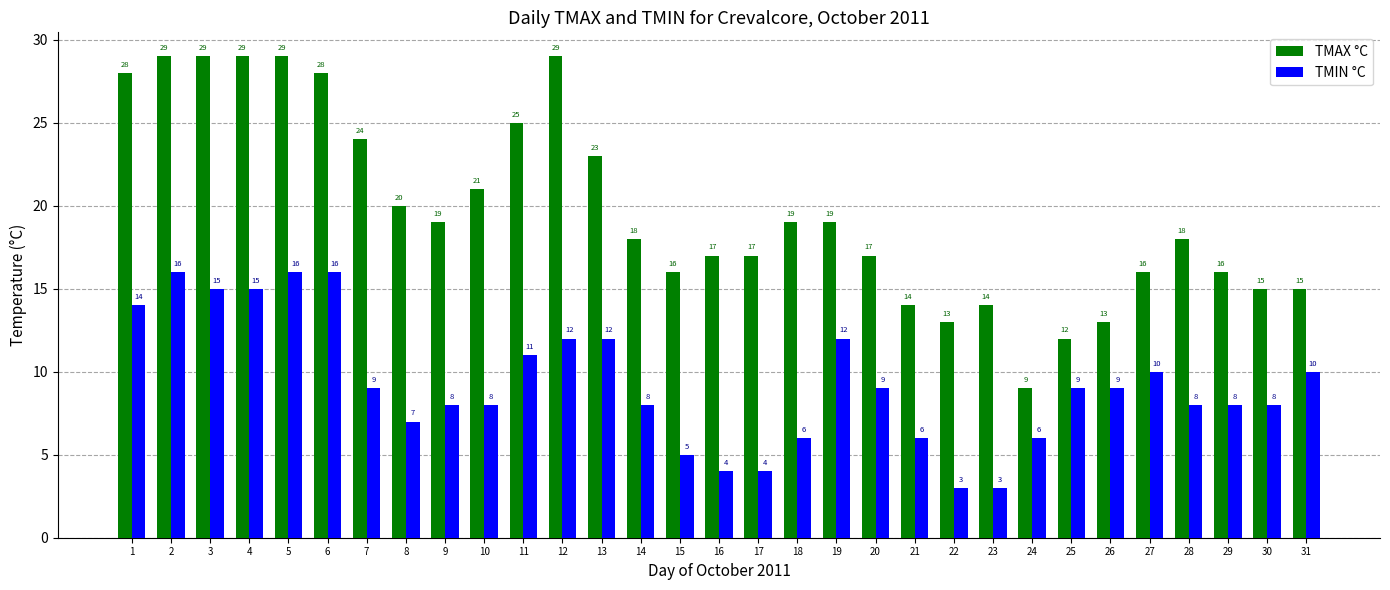

How many data points in TMIN °C are less than 9?

15